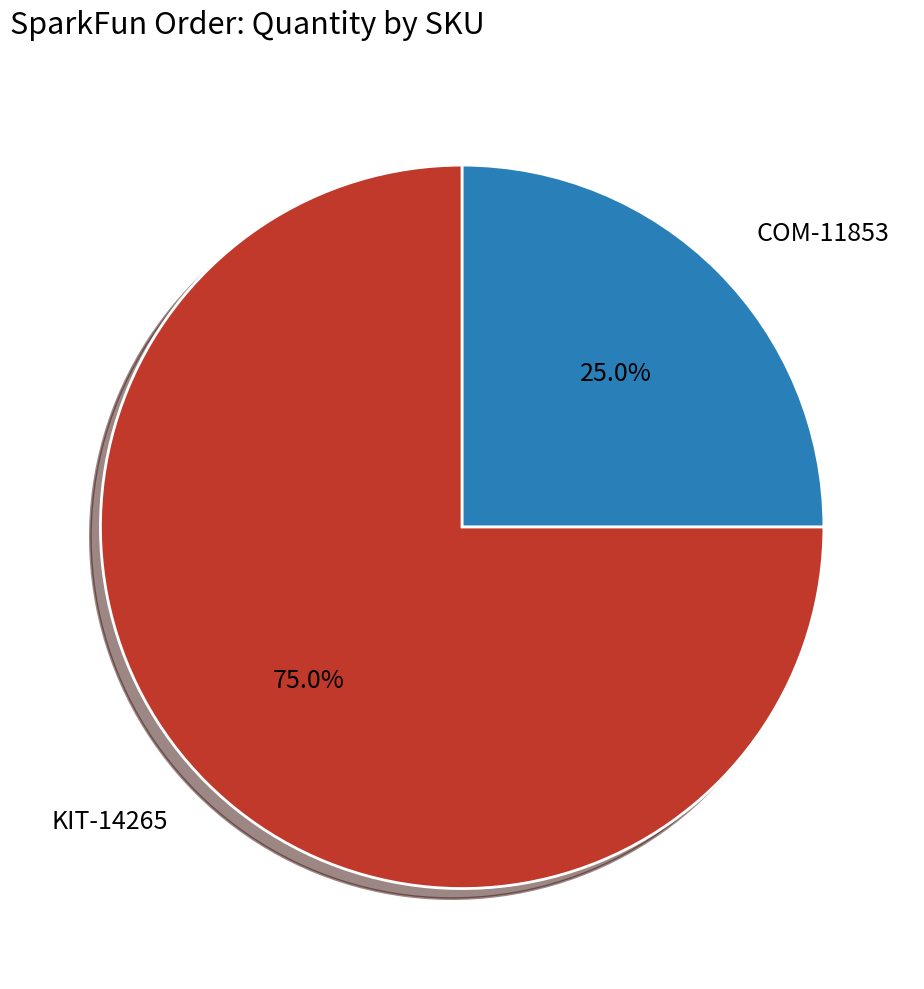

Count the number of slices in the pie.

2